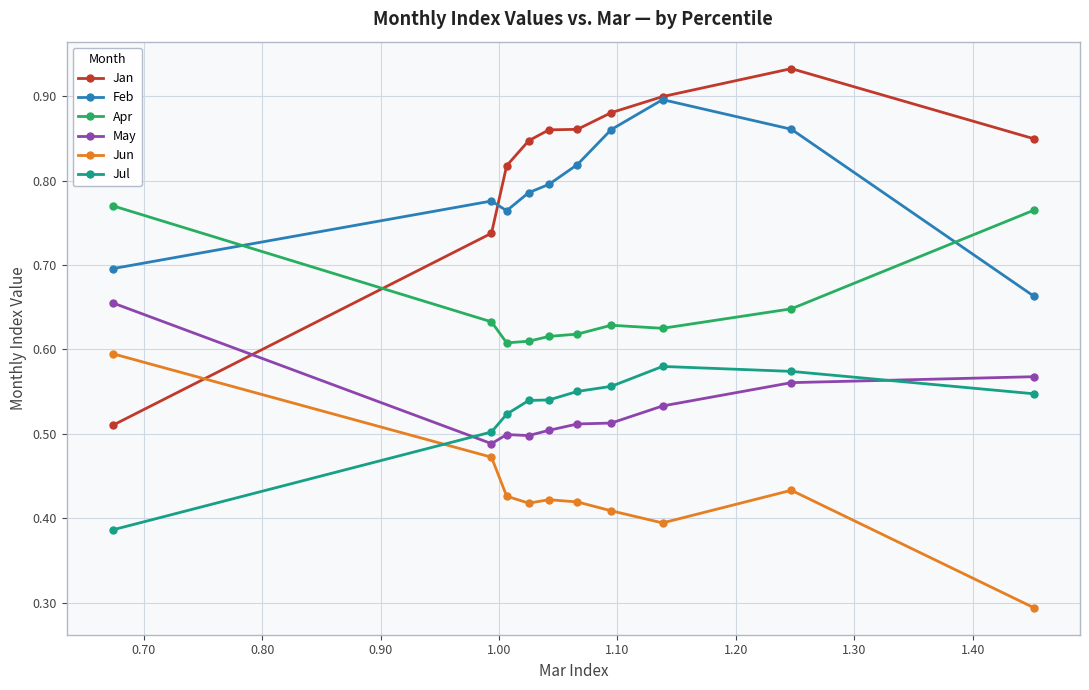

In Jun, how many points are higher than both neighbors (excluding endpoints)?

2